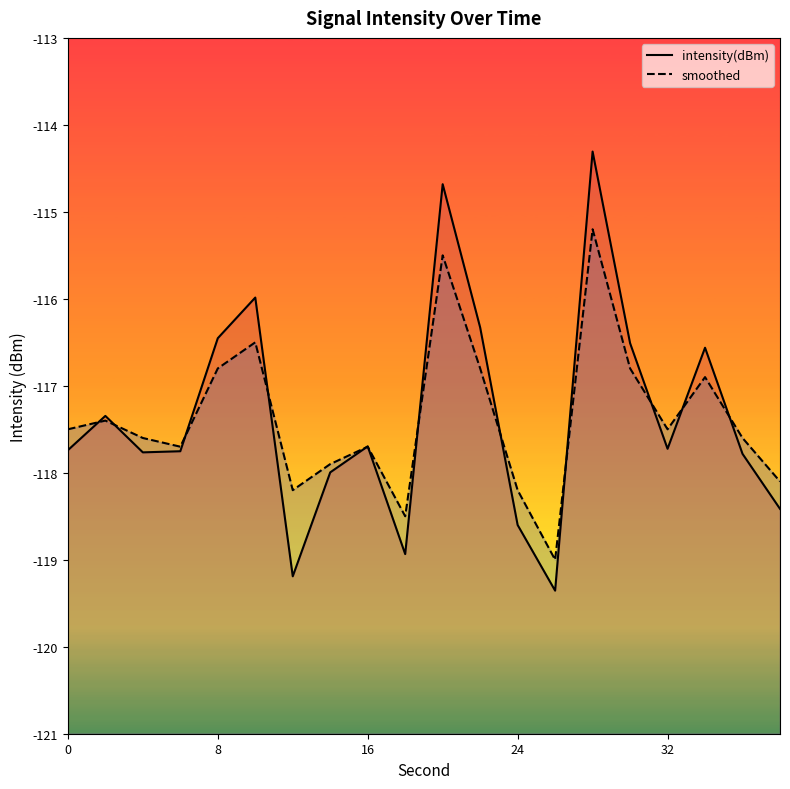

What is the spread (max minus min) of values at 8?

0.1